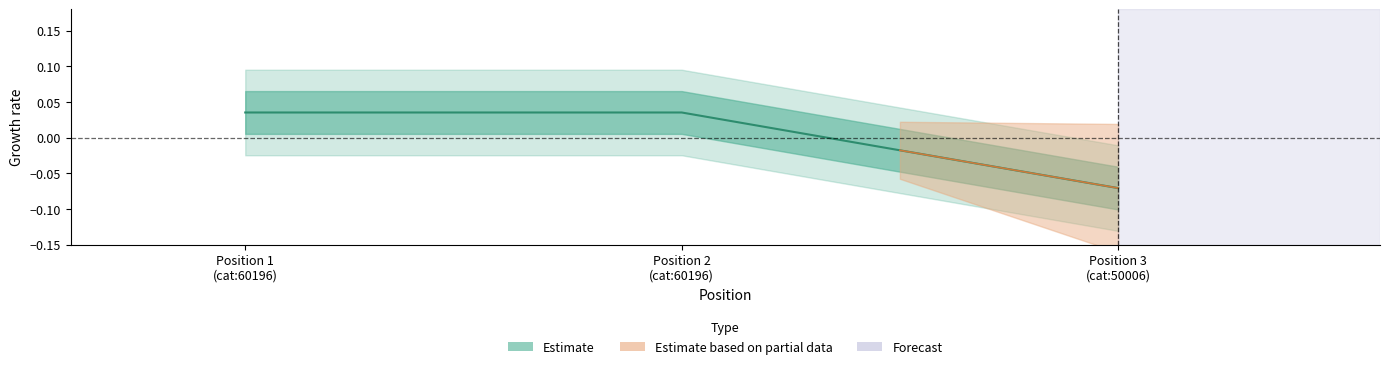

How many lines are shown in the chart?

1